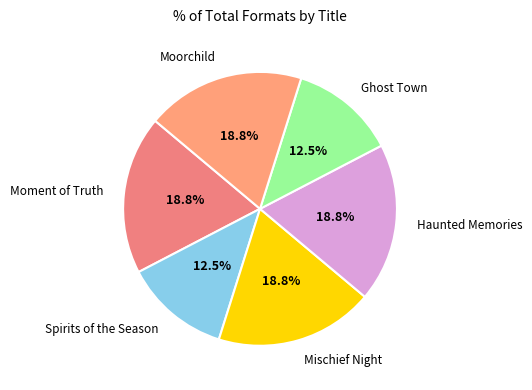

Between Ghost Town and Moorchild, which is larger?

Moorchild